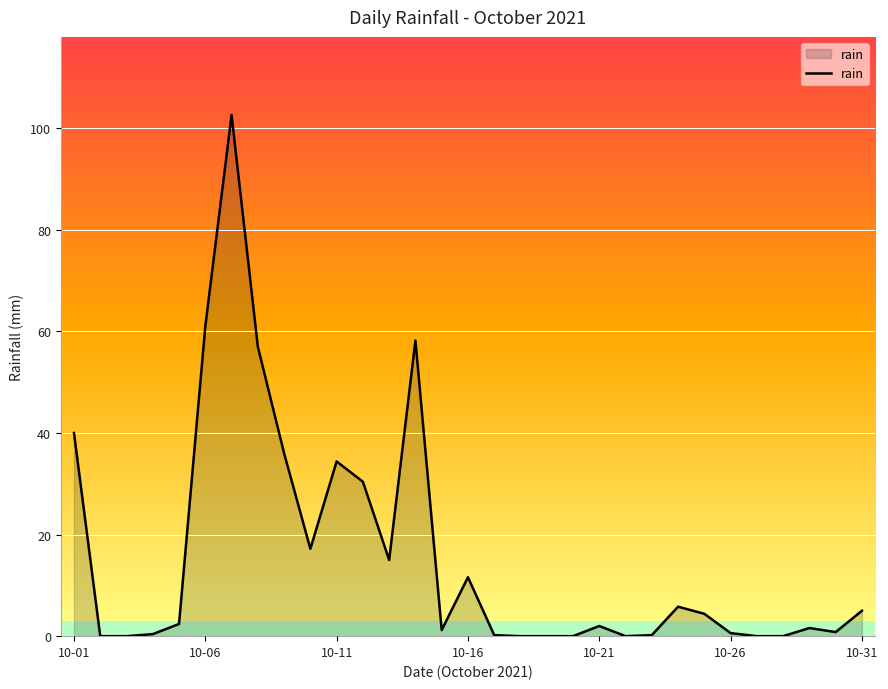

What is the maximum value shown in the chart?

102.6